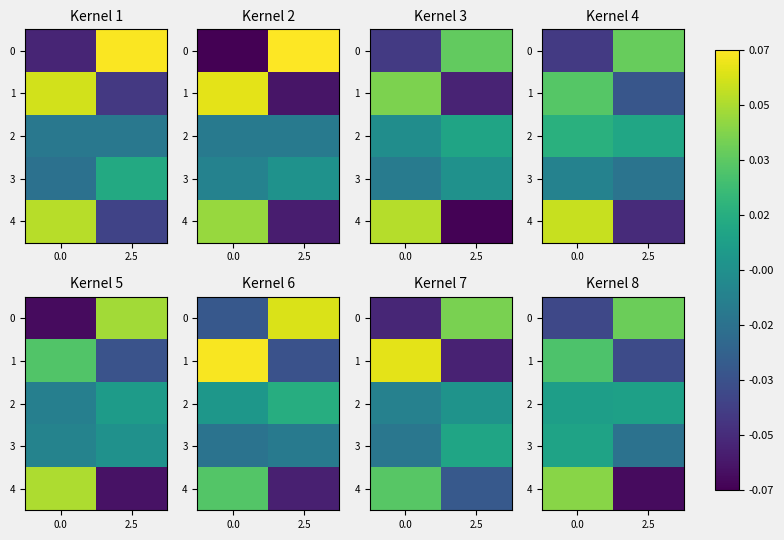

At how many categories does at least one series exceed 0?

2